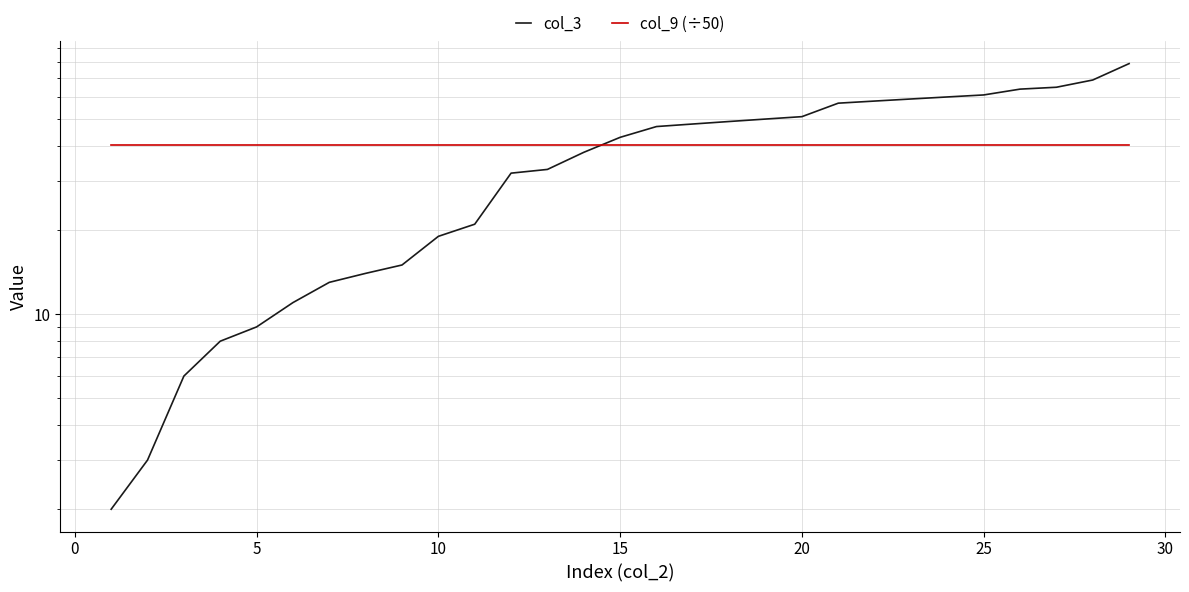

What is the average value of the col_9 (÷50) series?

40.3